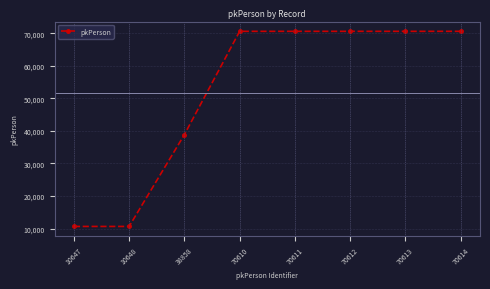

True or false: the data has more than 2 interior local peaks.

False